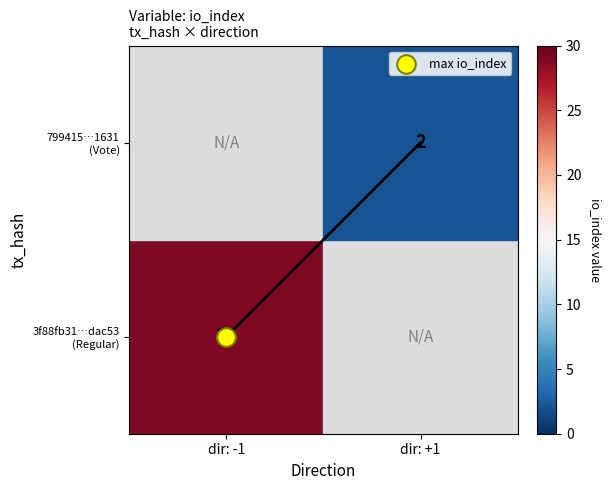

Which series changed the most between 0 and 1?

3f88fb31248b704110d7a19c178be33d33dac53